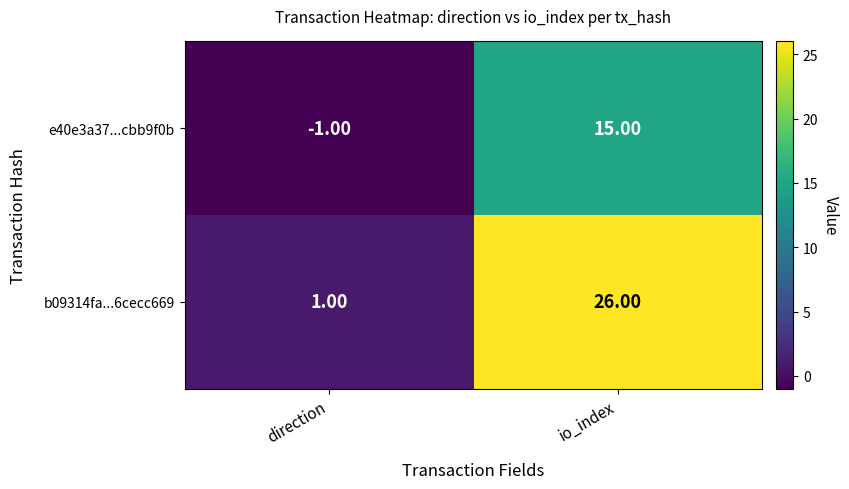

Count the number of categories in the chart.

2